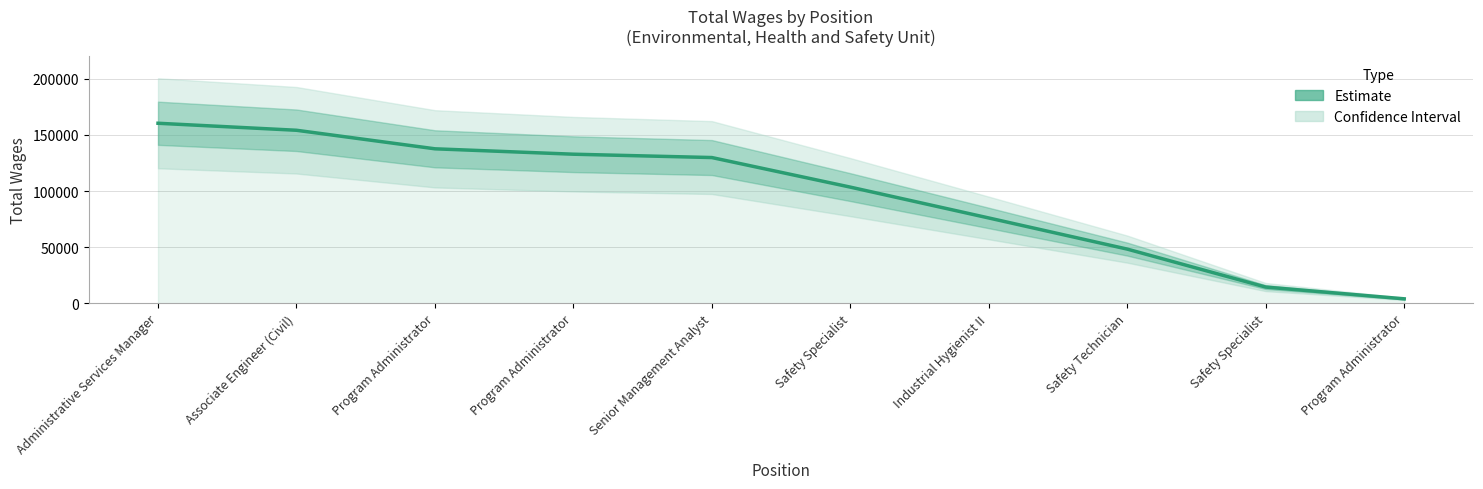

The value at Safety Specialist is 103472. True or false?

True